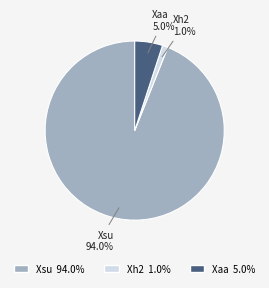

Rank the categories by value from lowest to highest.

Xh2, Xaa, Xsu